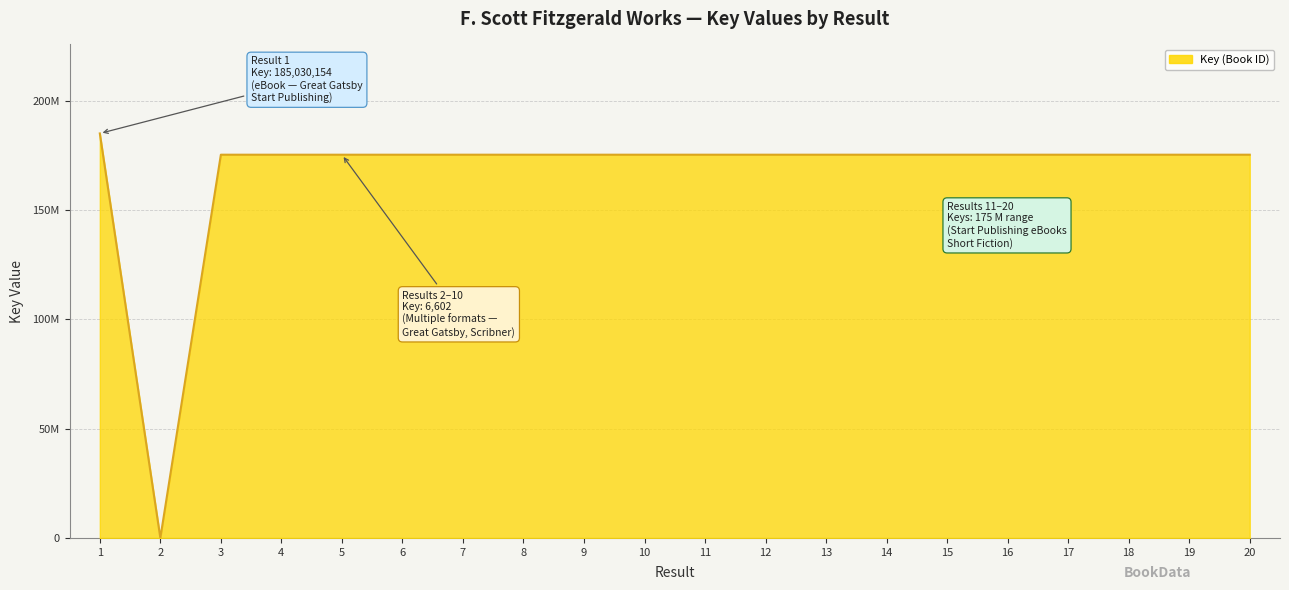

Does the chart display data point markers on the line(s)?

No